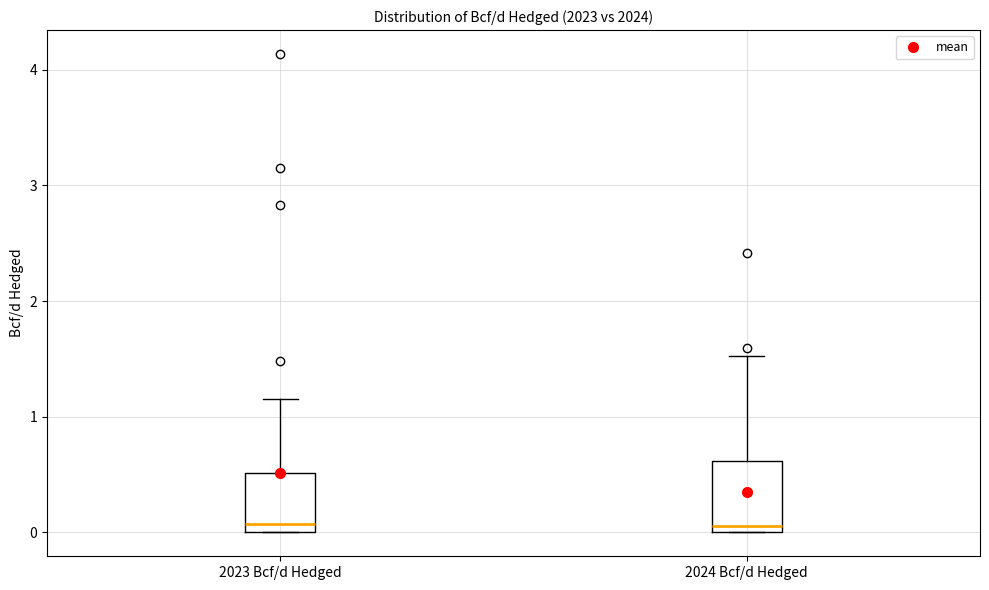

Comparing the boxes themselves (not the whiskers), which one is the tallest?

2024 Bcf/d Hedged